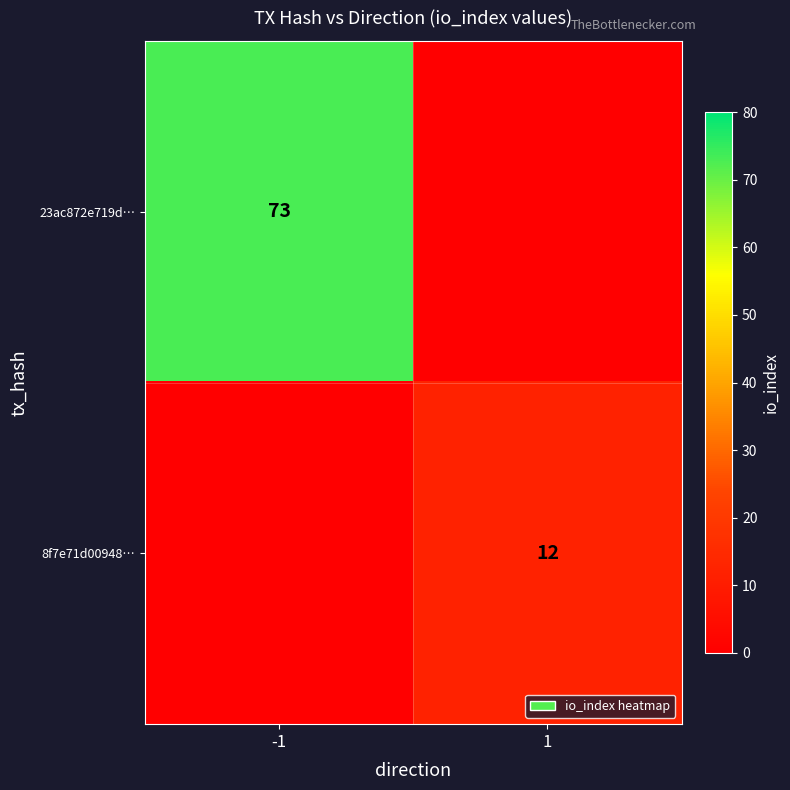

At which category does the chart reach its minimum across all series?

1